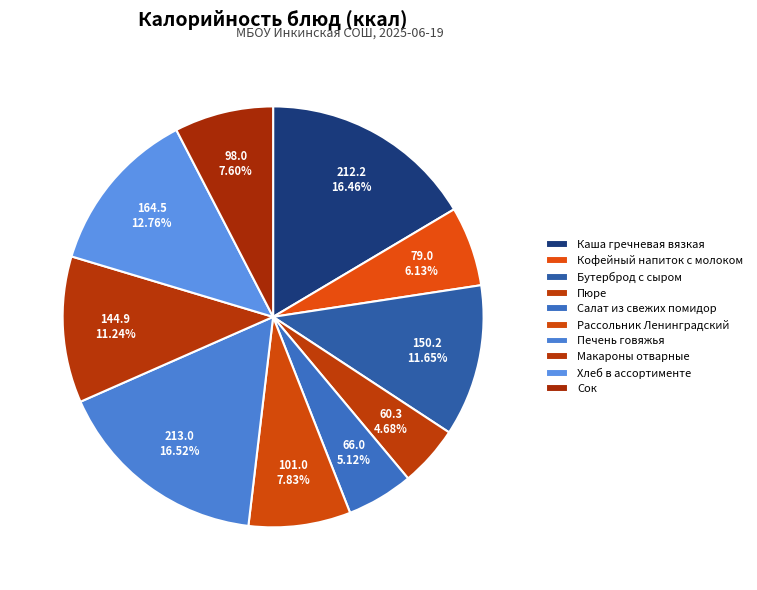

How many segments does this pie chart have?

10